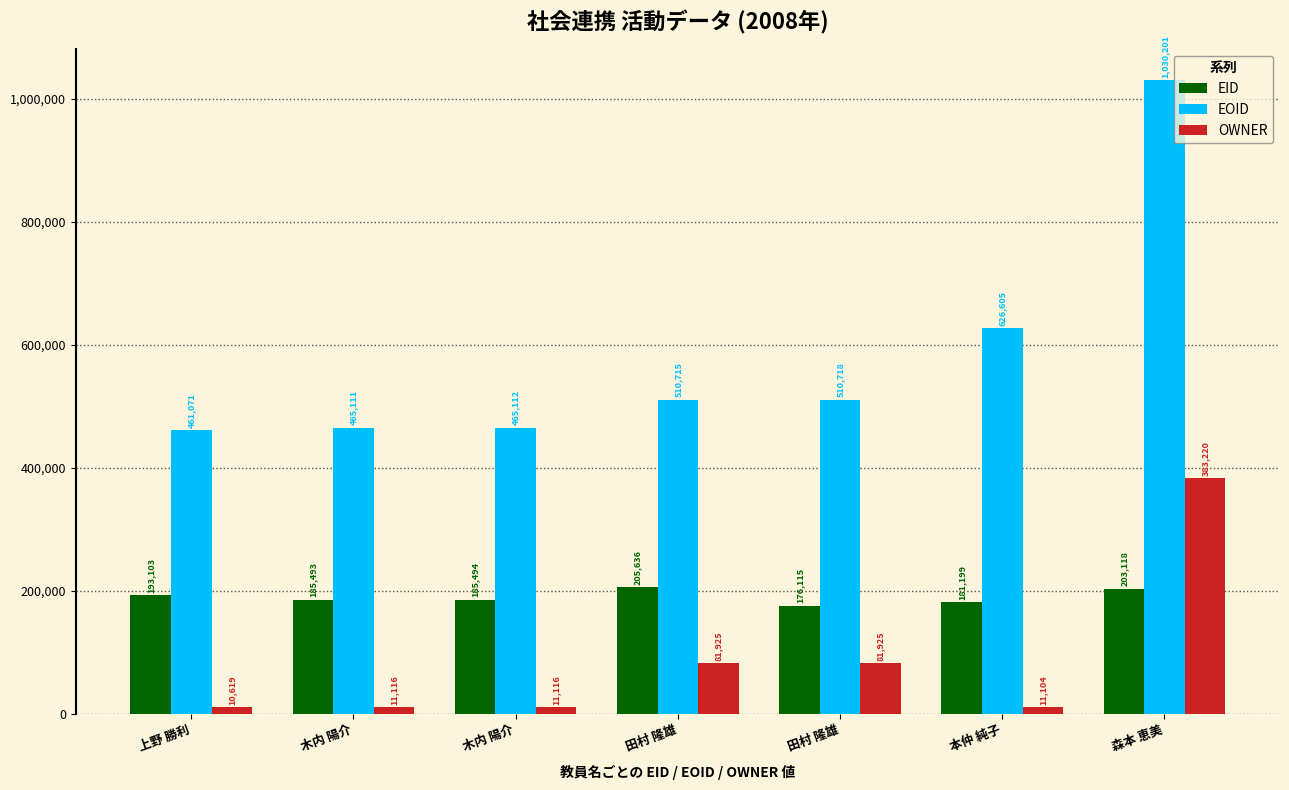

How many series are shown in this chart?

3